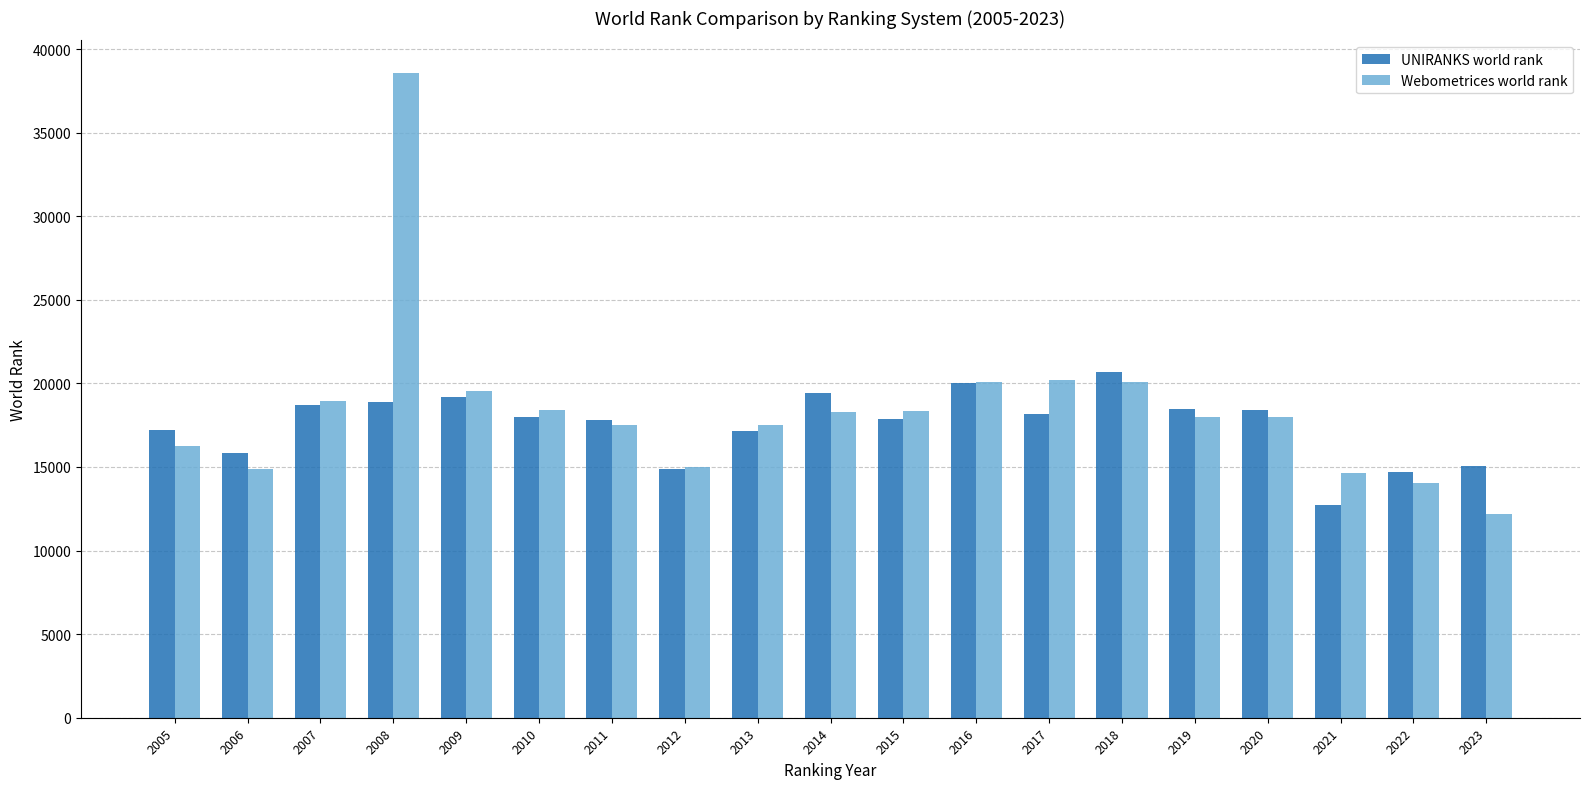

Which series has the largest range (max minus min)?

Webometrices world rank